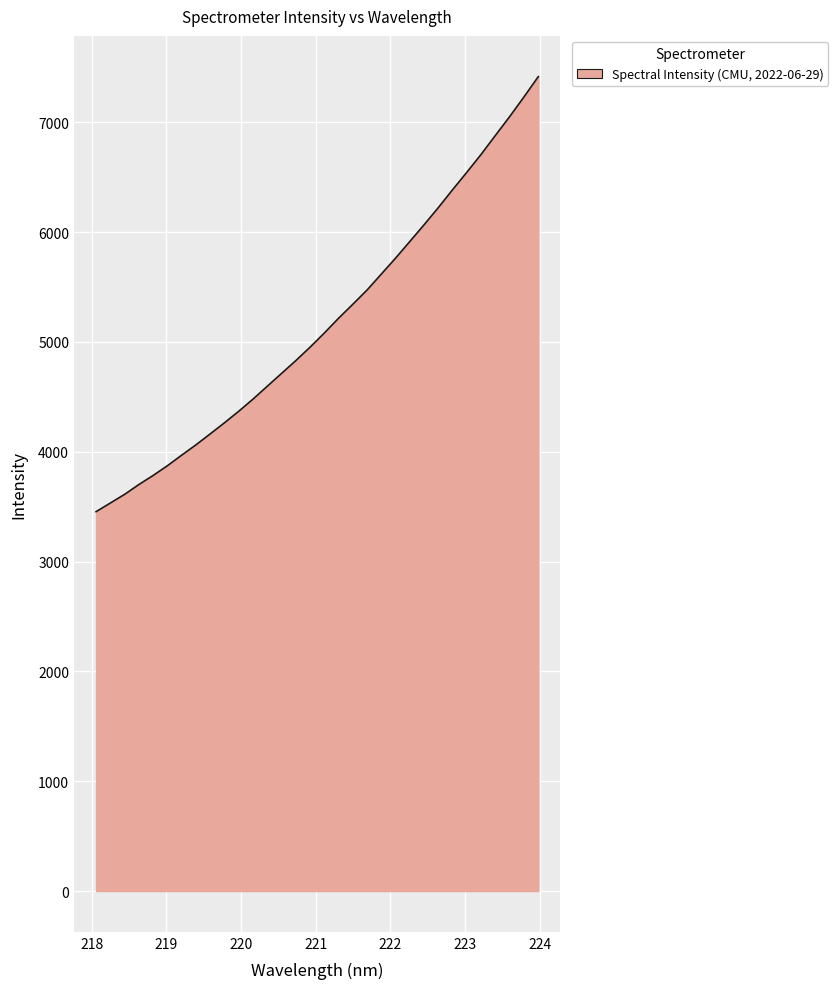

What is the minimum value shown in the chart?

3454.2